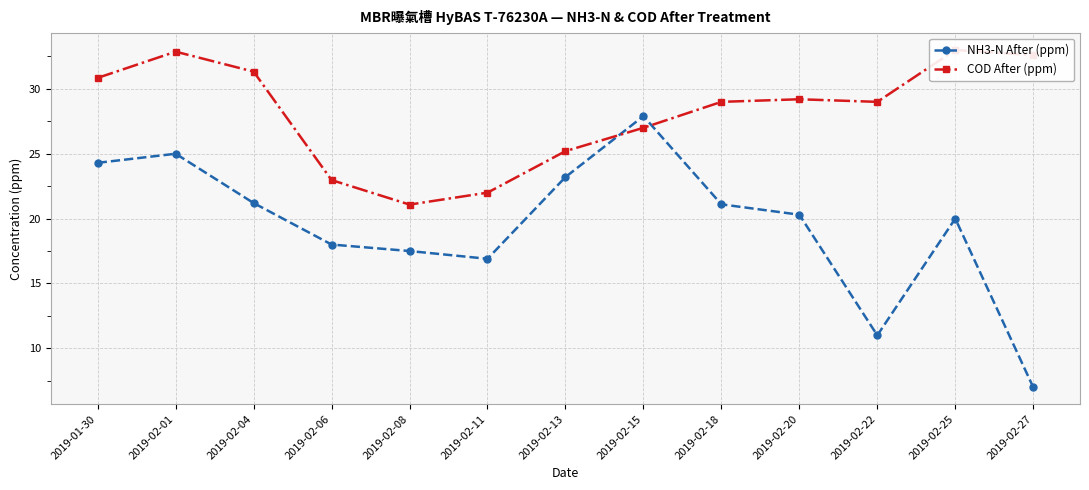

At which category does COD After (ppm) reach its first local peak?

2019-02-01